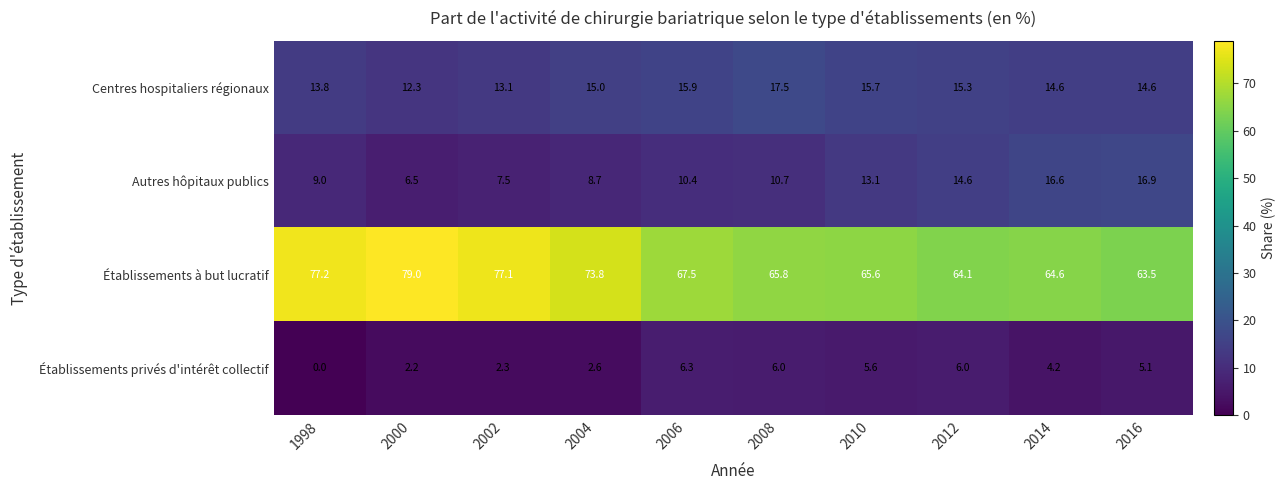

How many data points does each series have?

10